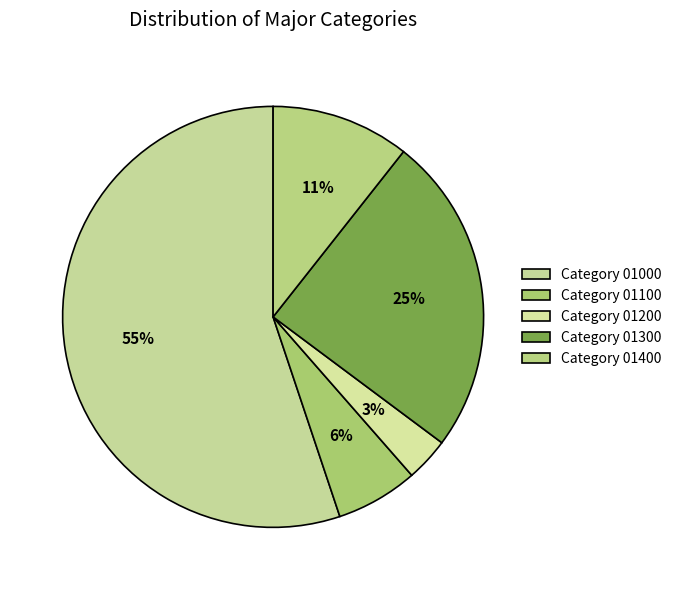

Rank the categories by value from lowest to highest.

Category 01200, Category 01100, Category 01400, Category 01300, Category 01000